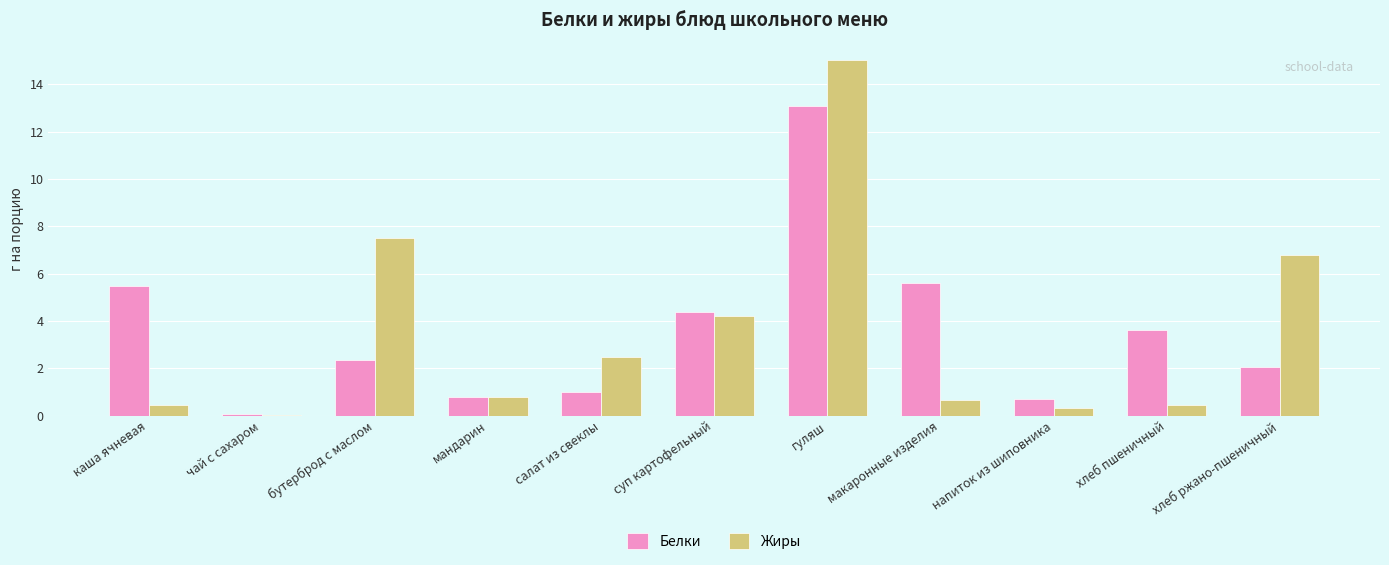

Between бутерброд с маслом and напиток из шиповника, which series saw the biggest shift?

Жиры